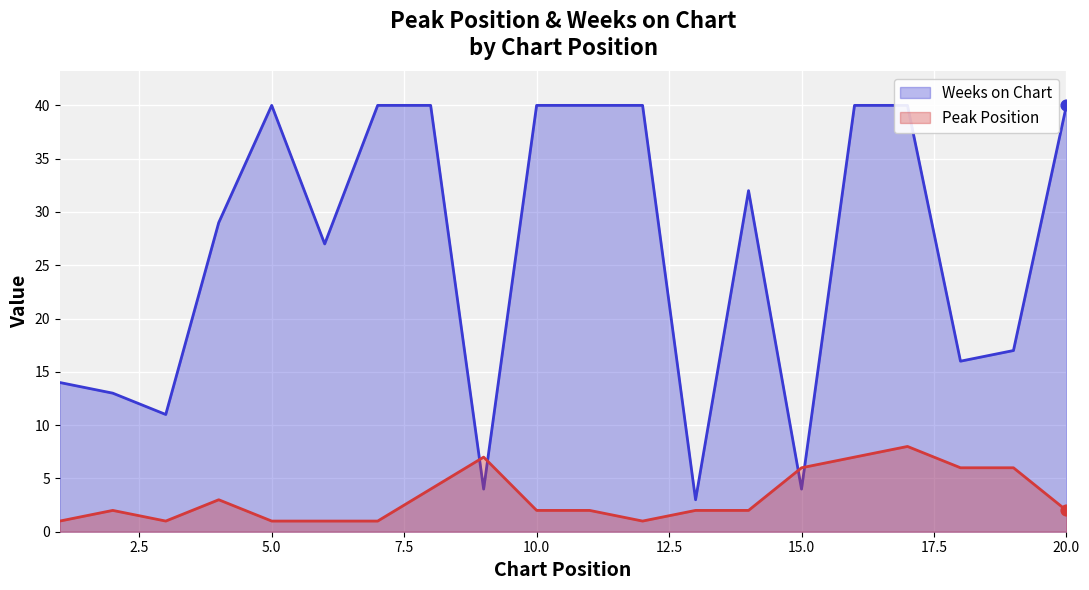

The value of Peak Position at 15.0 is 6. True or false?

True